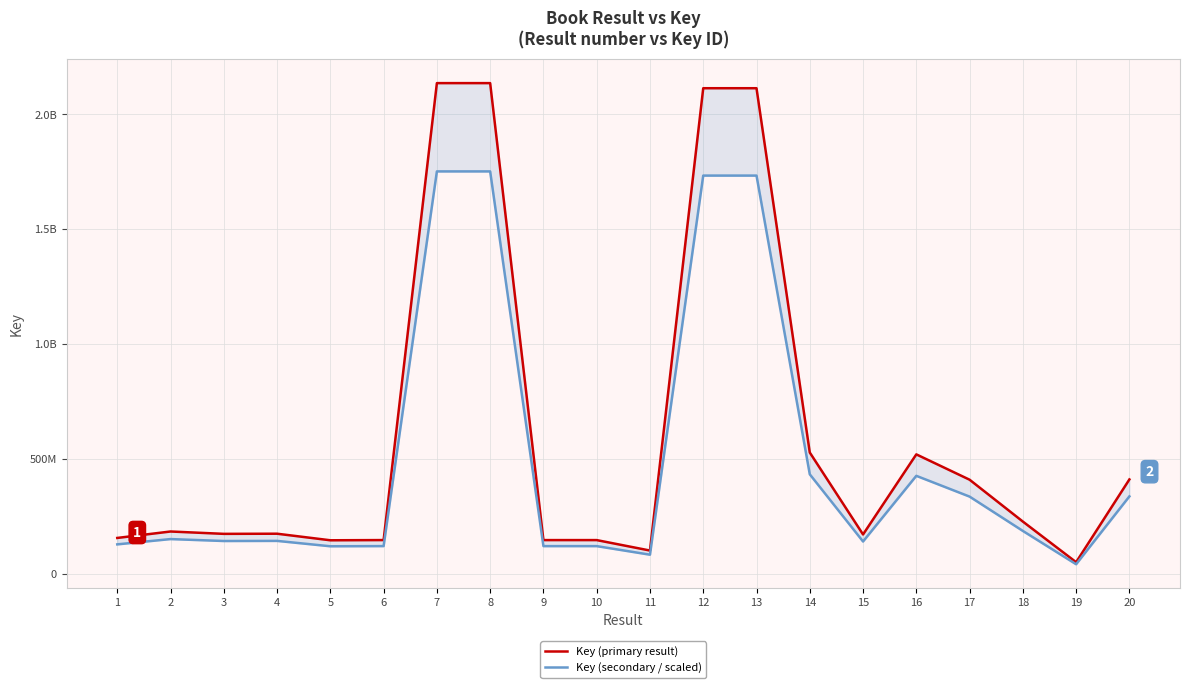

At which category does Key (secondary / scaled) reach its first local valley?

3